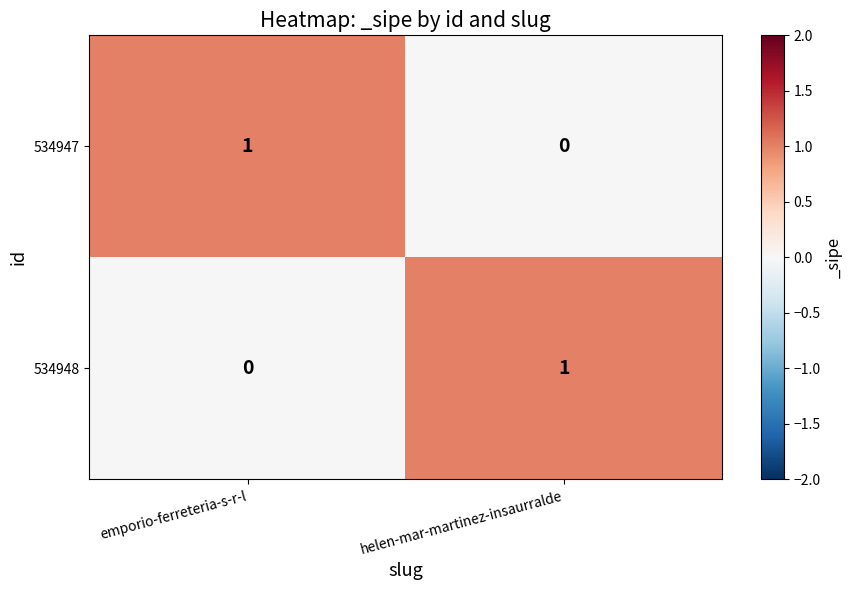

At emporio-ferreteria-s-r-l, list the series in order from largest to smallest.

534947, 534948